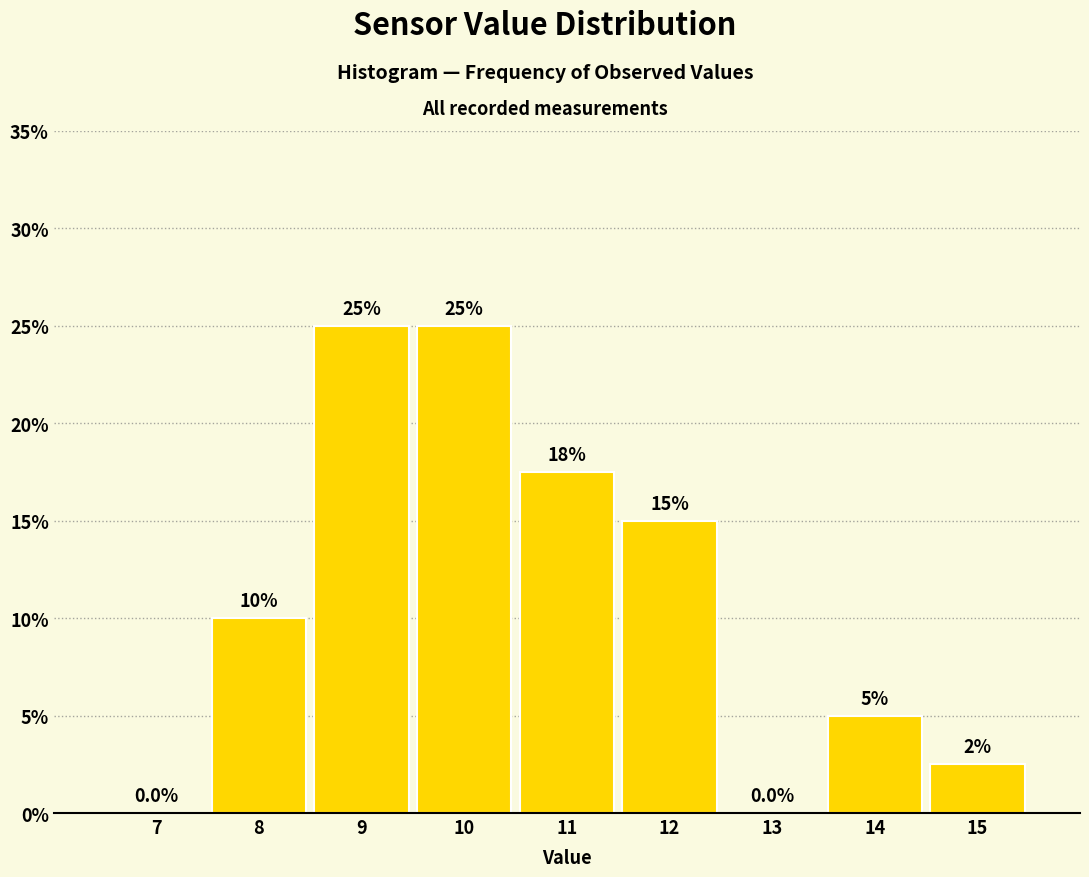

Reading left to right, transcribe all the data shown in this chart.

7=0.0	8=10.0	9=25.0	10=25.0	11=17.5	12=15.0	13=0.0	14=5.0	15=2.5